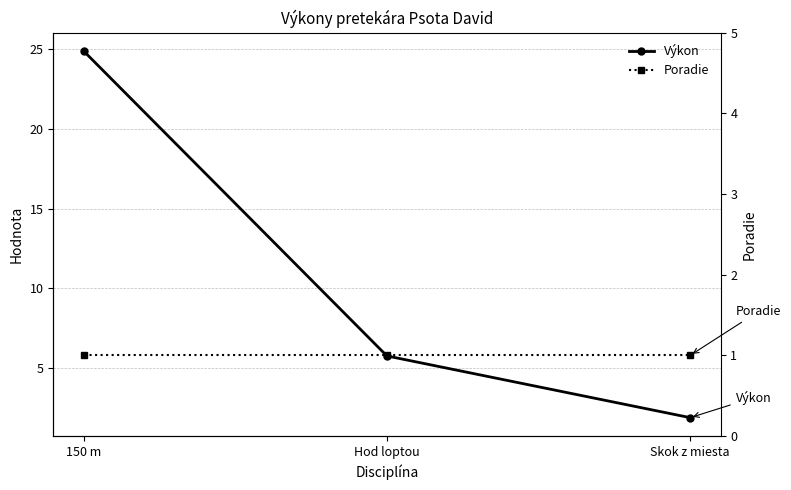

How many data points in Výkon are less than 5?

1